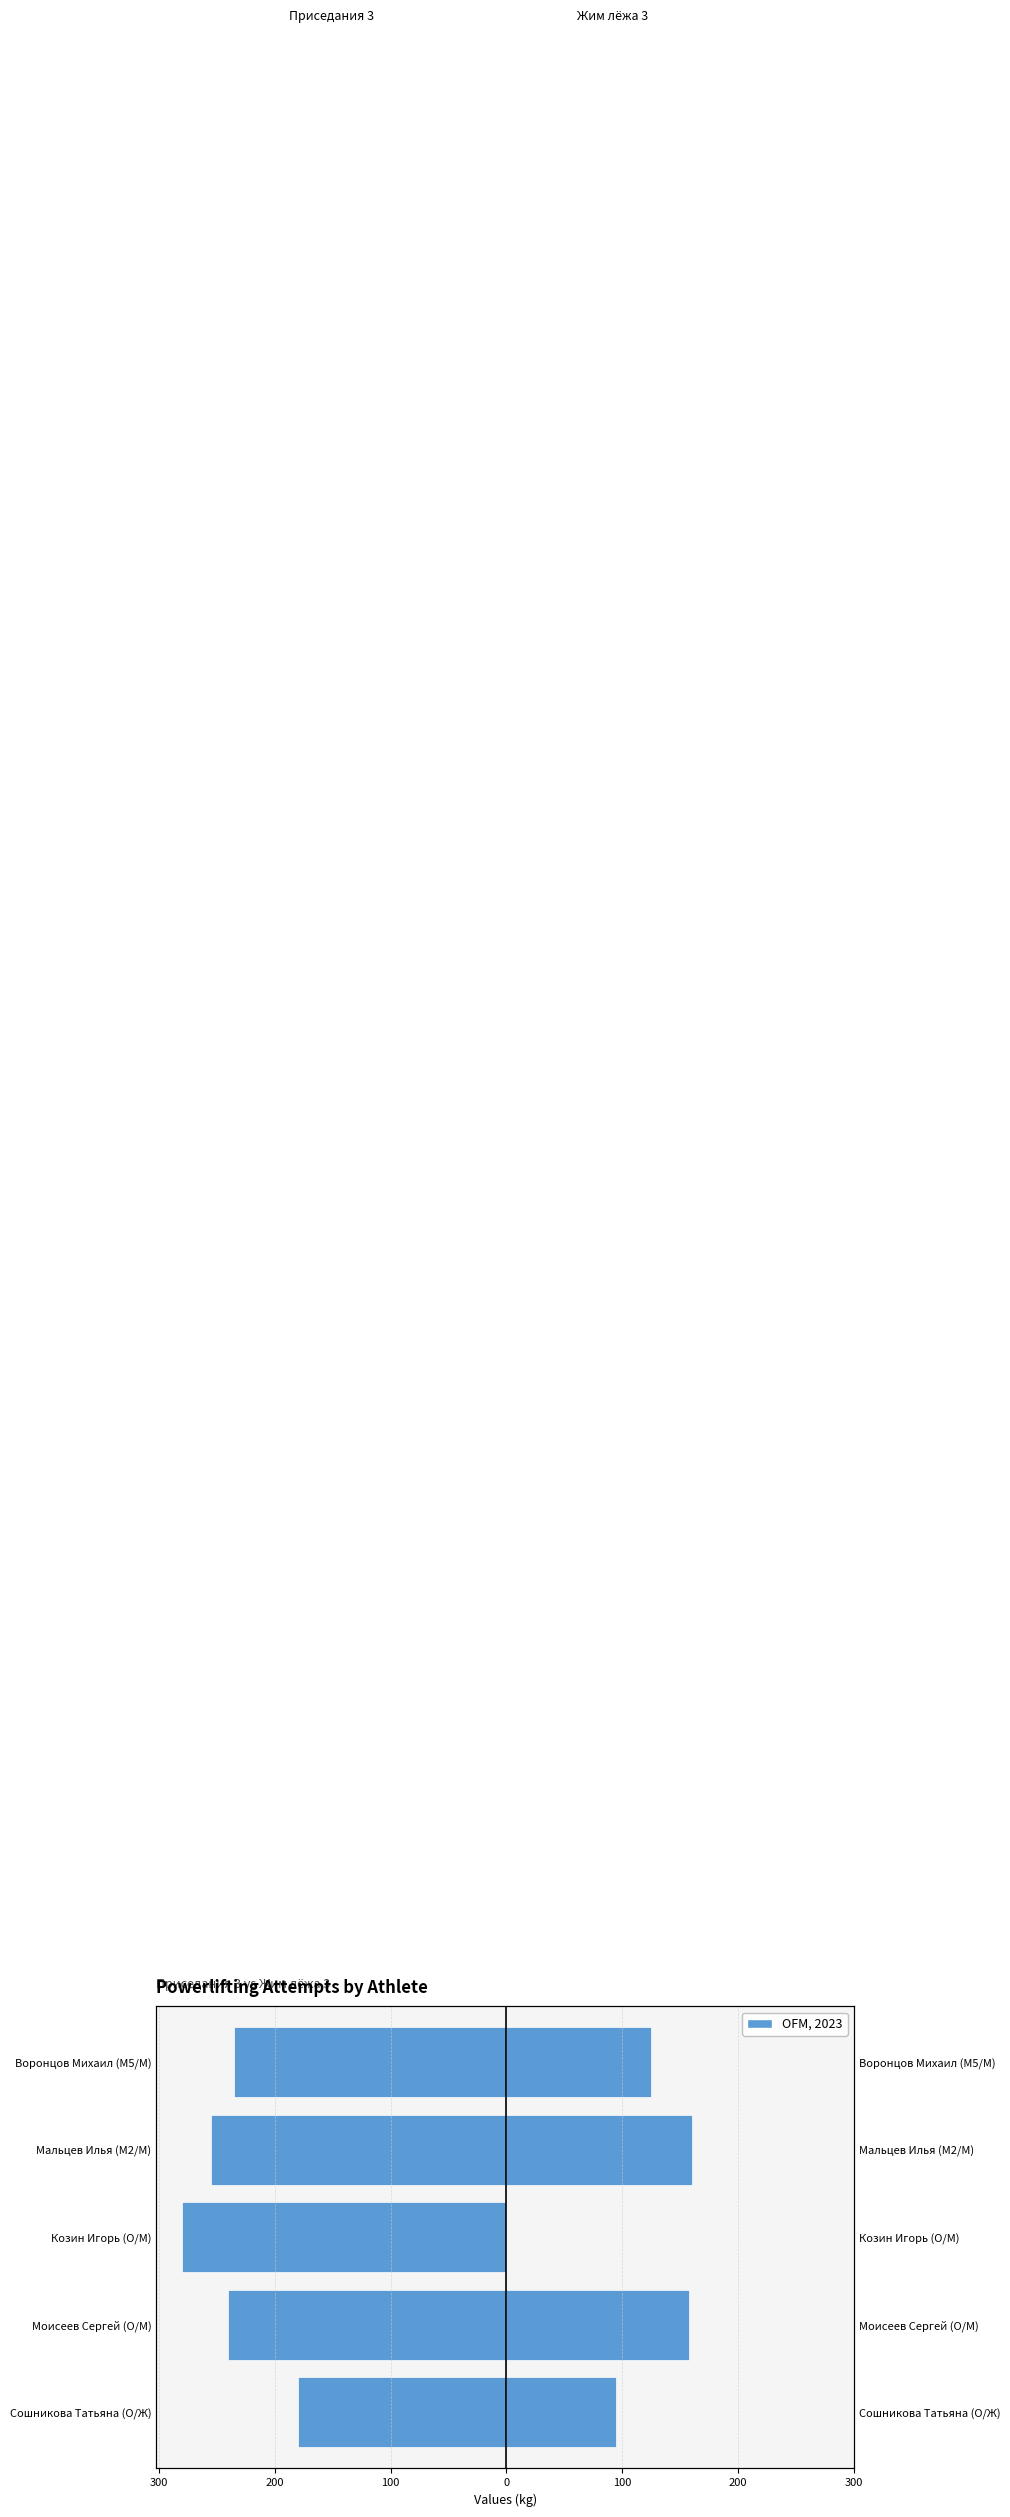

Which series has the largest range (max minus min)?

Жим лёжа 3